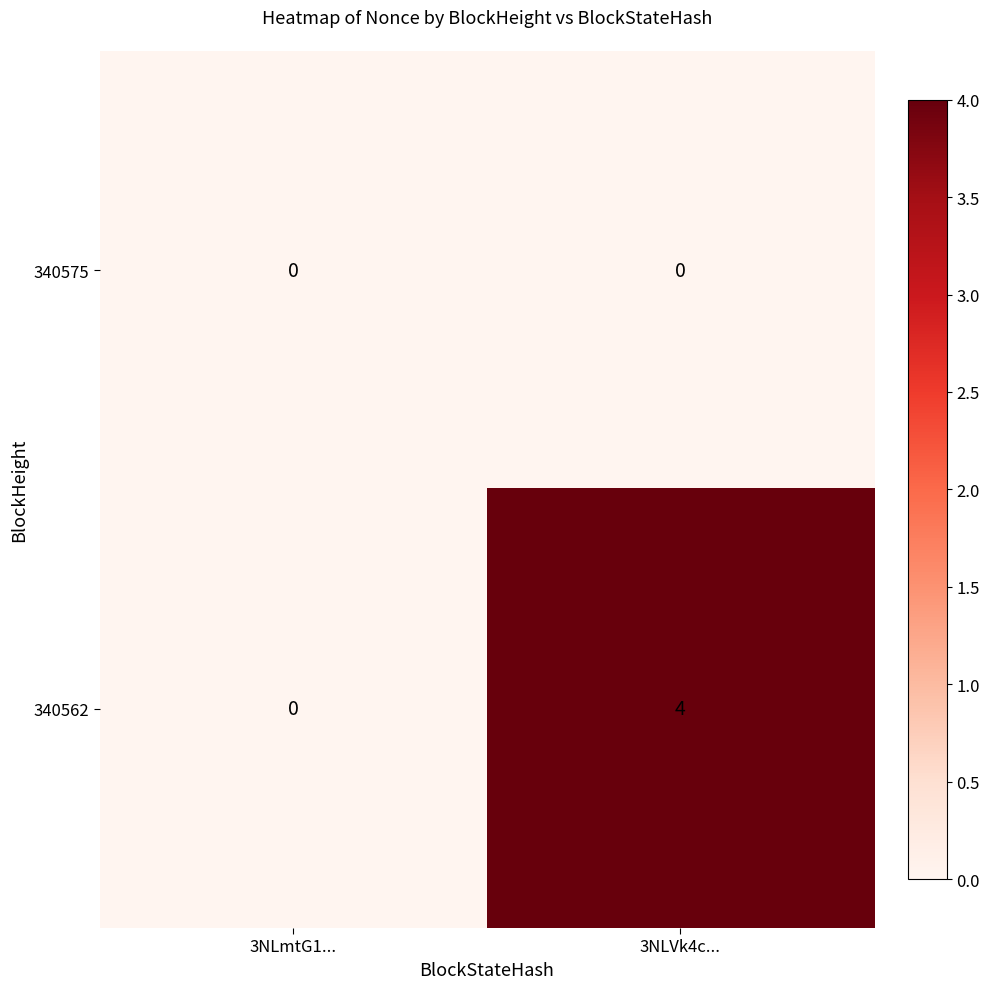

The value of 340562 at 3NLVk4c... is 2. True or false?

False